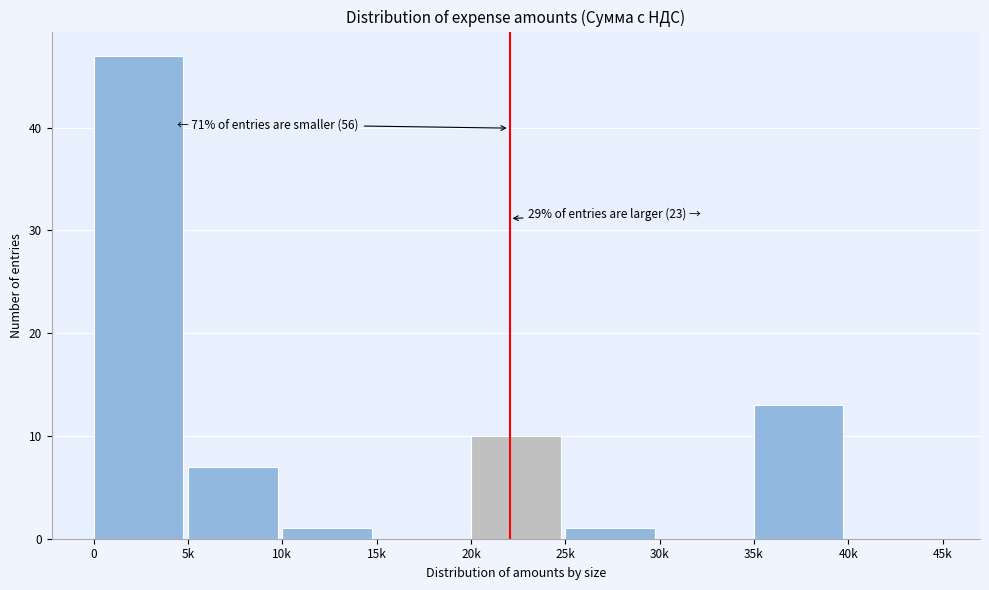

What is the maximum value shown in the chart?

47